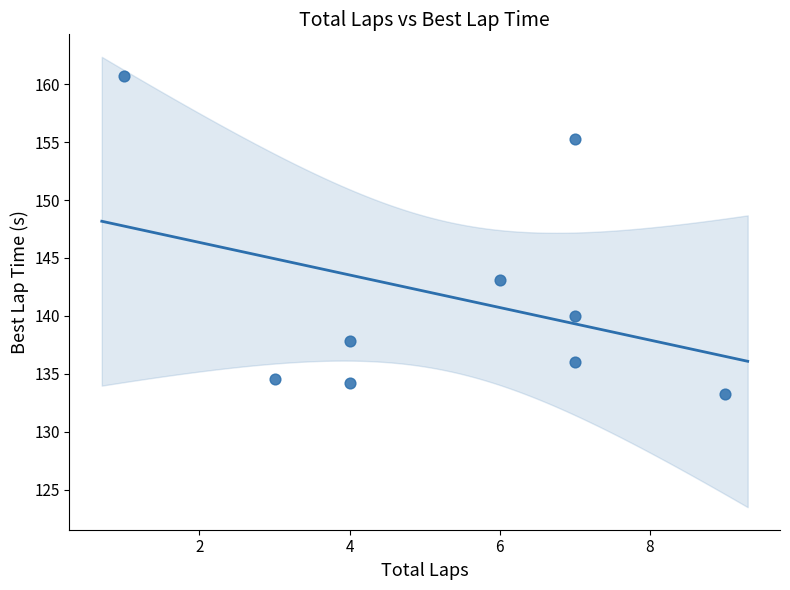

What is the range of X values (max minus min)?

8.0